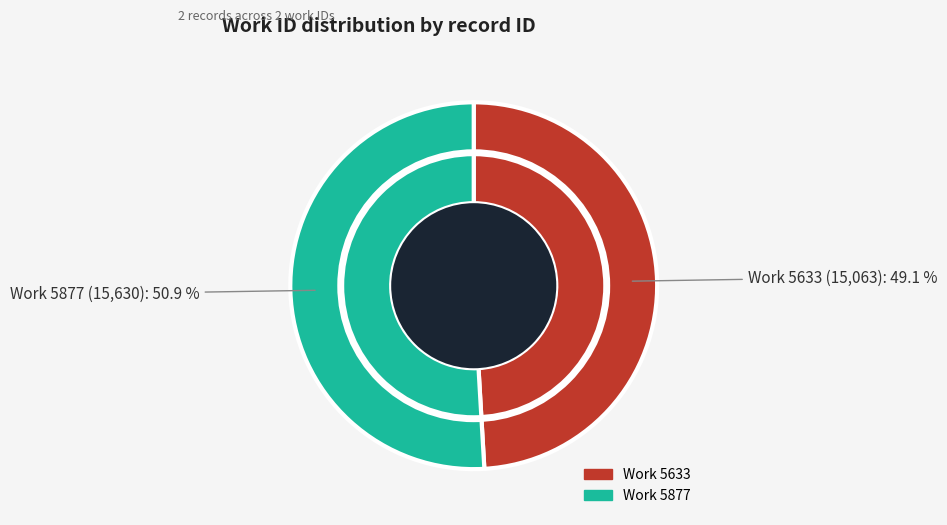

Is there a majority slice in this chart?

Yes